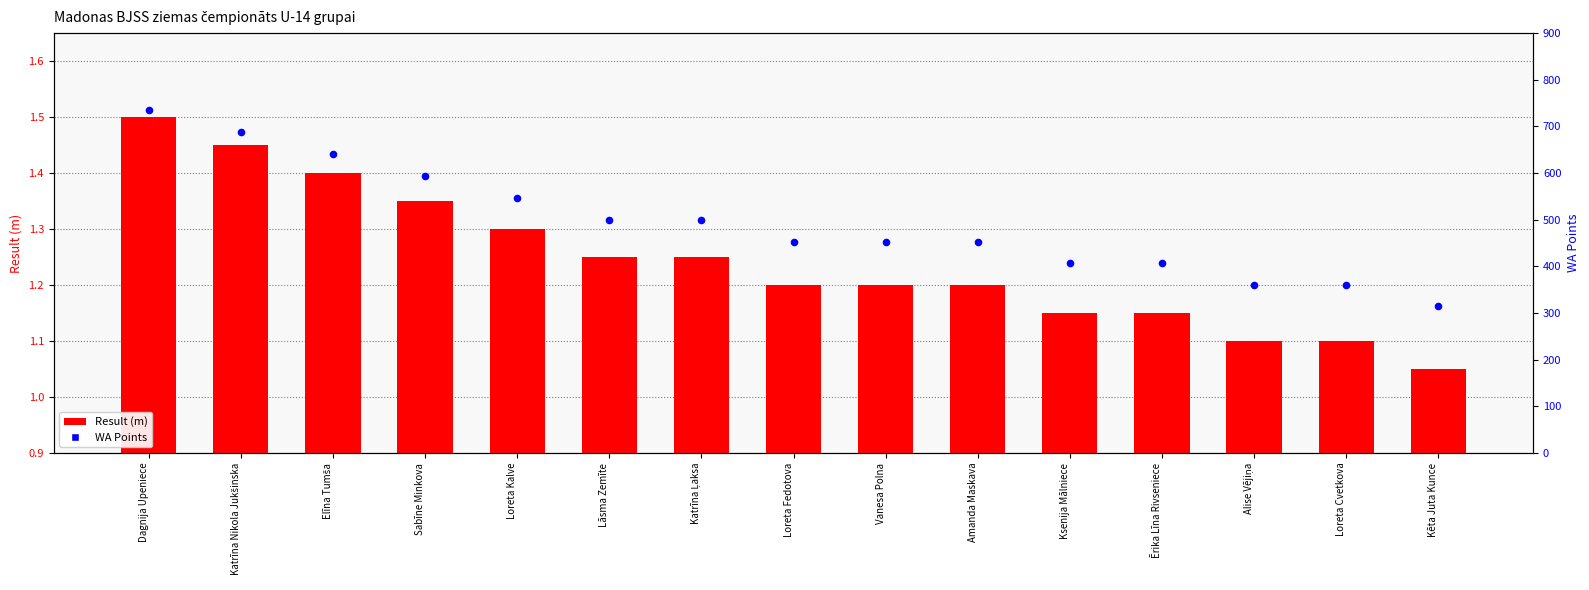

At which category is the sum across all series the highest?

Dagnija Upeniece